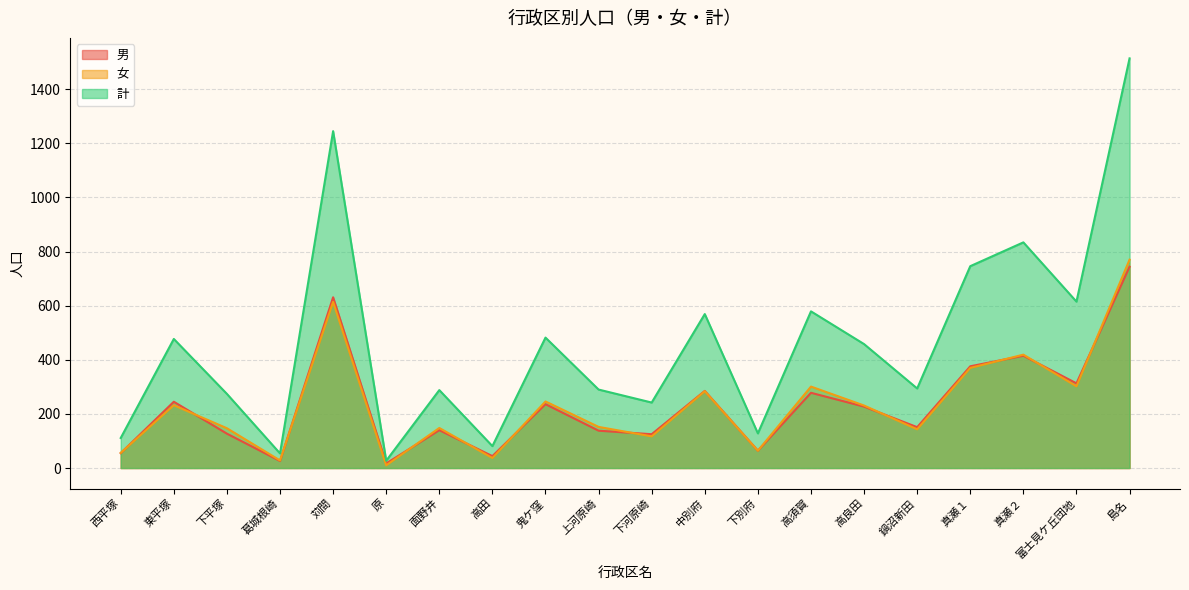

Which category has the lowest value in the 計 series?

原